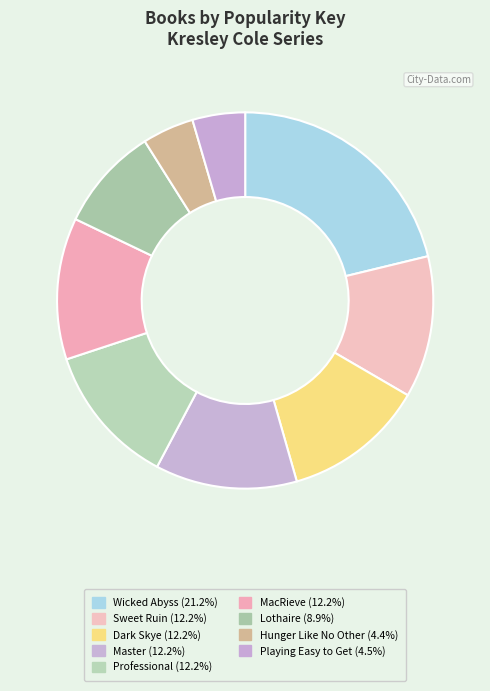

To the nearest percent, what portion does Sweet Ruin represent?

12%